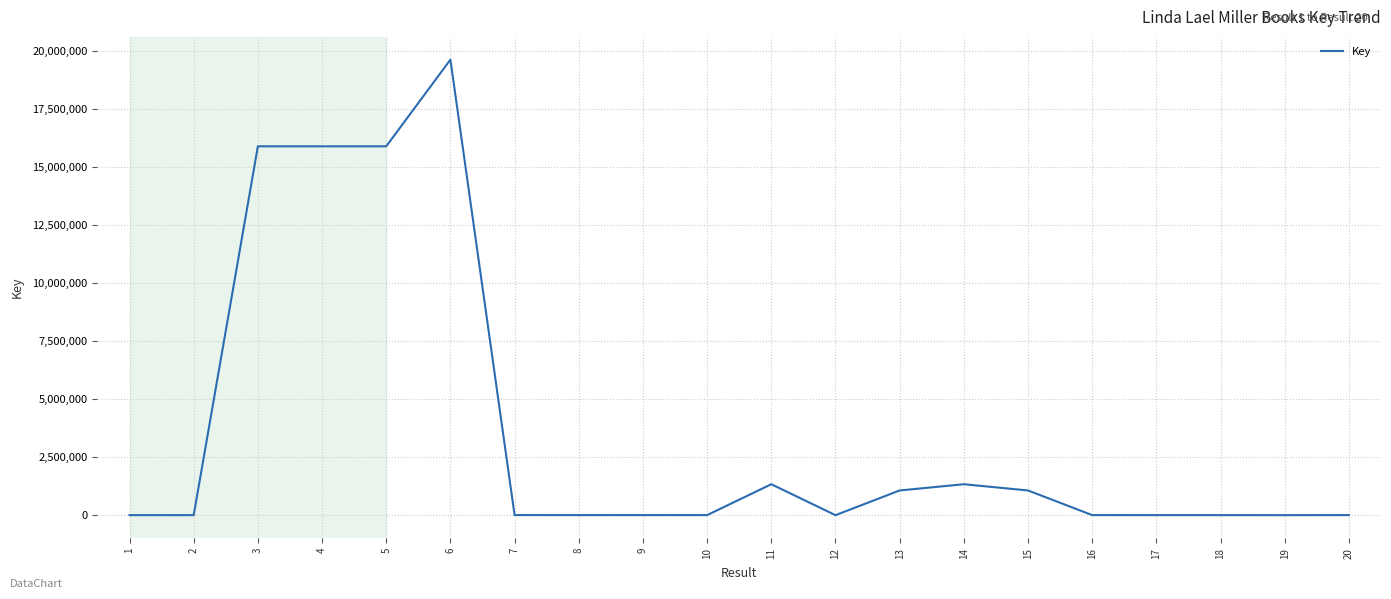

What is the greatest value displayed?

19622296